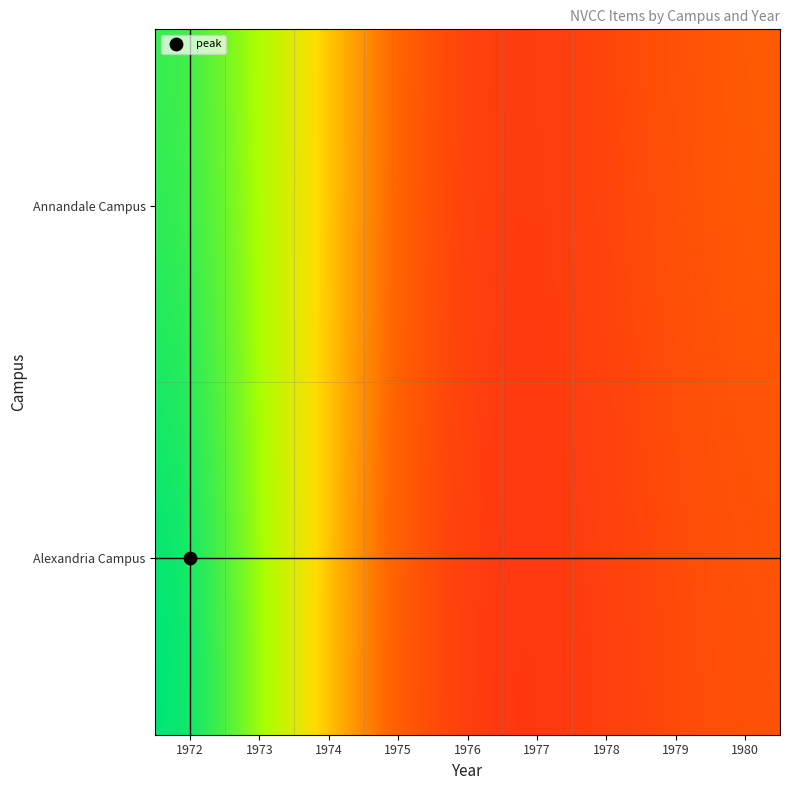

The Annandale Campus series shows 1 at 4. True or false?

False